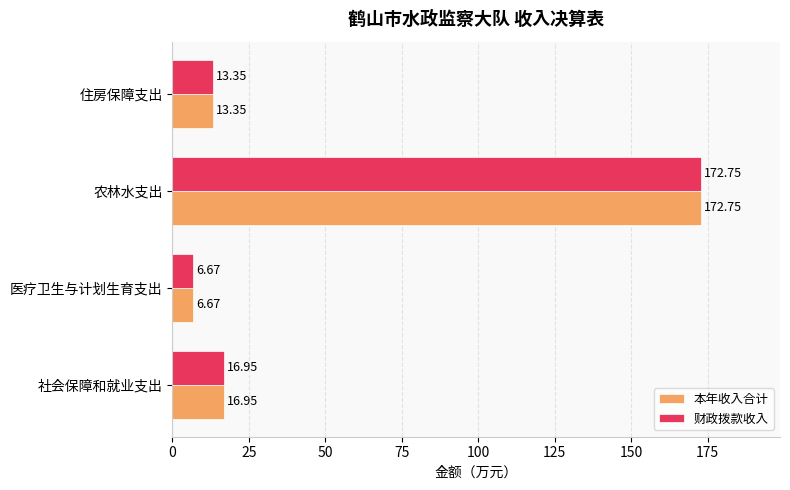

Where is 财政拨款收入 nearest to the value 89?

社会保障和就业支出